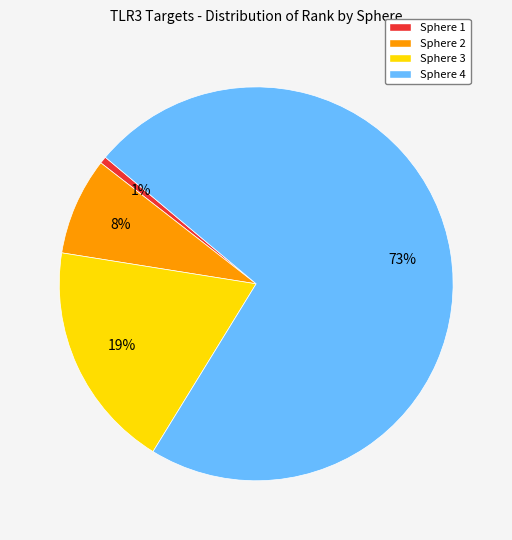

Rank the categories by value from lowest to highest.

Sphere 1, Sphere 2, Sphere 3, Sphere 4